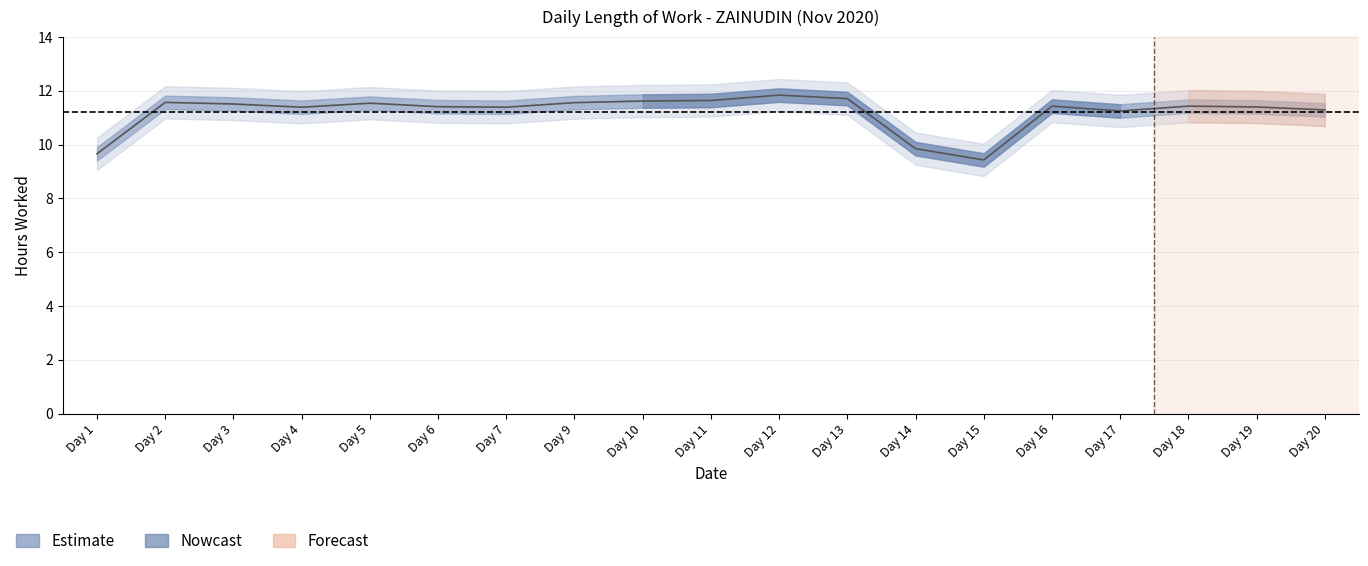

Where does the data first go above 11?

Day 2